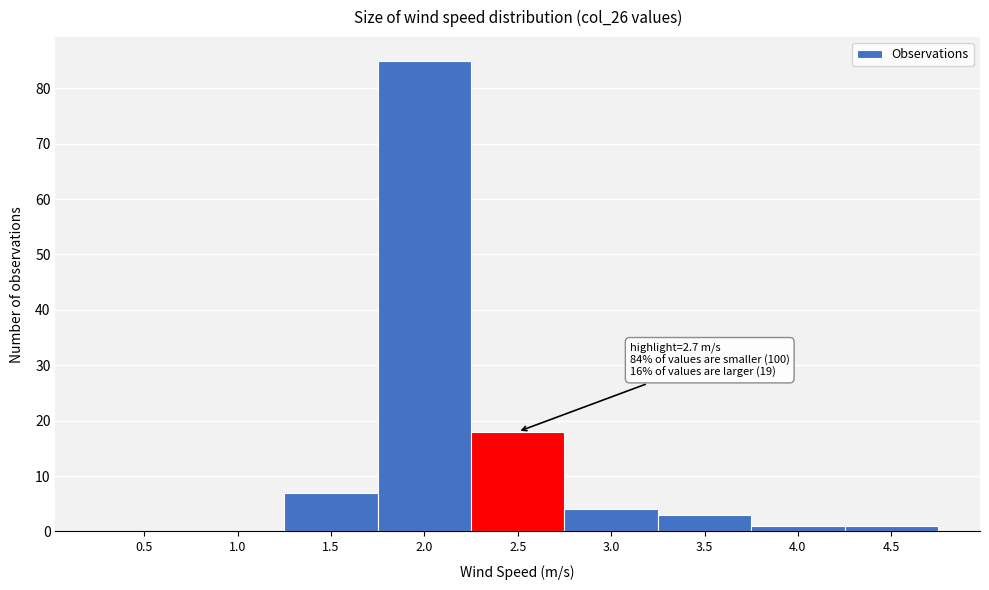

Reading left to right, transcribe all the data shown in this chart.

0.5=0	1.0=0	1.5=7	2.0=85	2.5=18	3.0=4	3.5=3	4.0=1	4.5=1